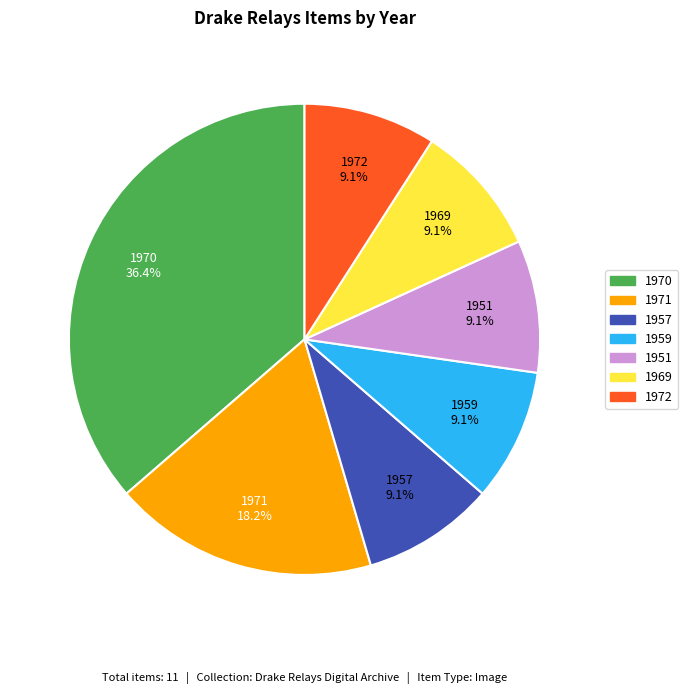

Combined, do 1971 and 1957 account for over 50%?

No